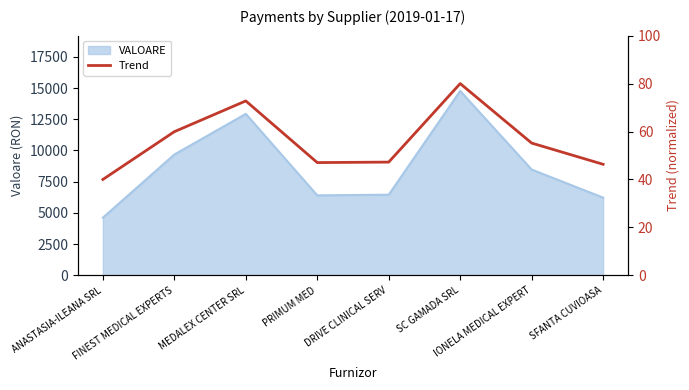

What is the maximum value for VALOARE?

14765.0